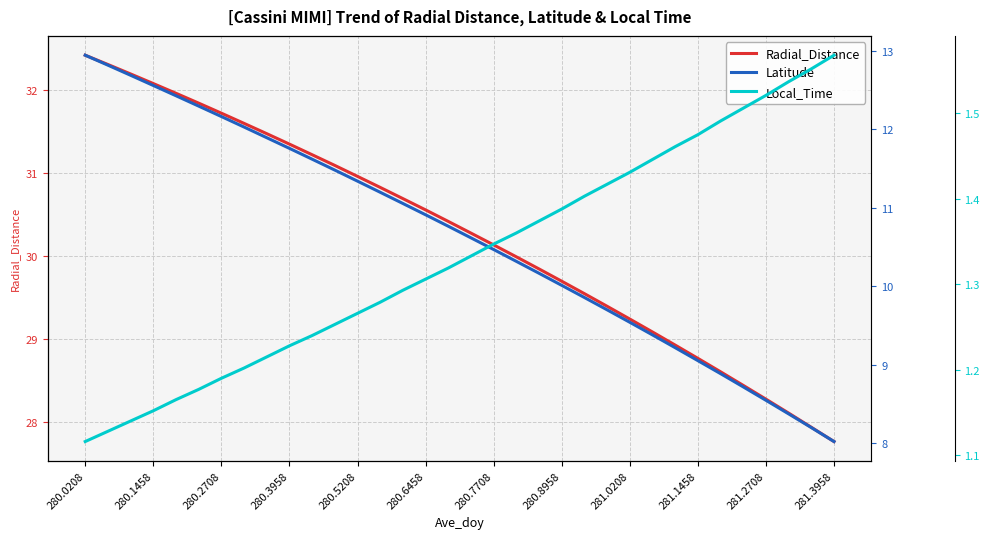

How many lines are shown in the chart?

3